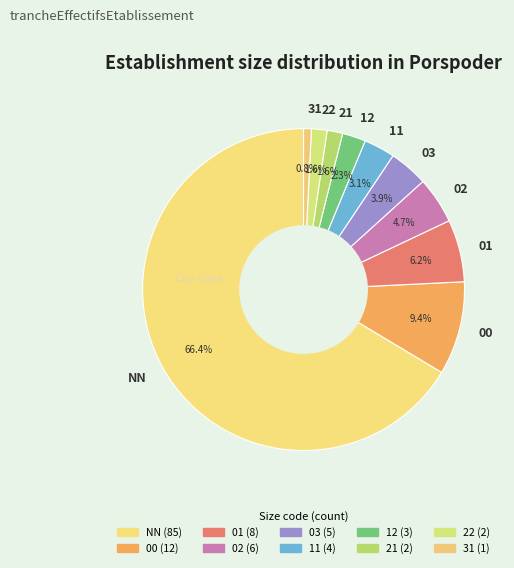

Approximately how many times larger is the value at NN compared to 03?

17.0